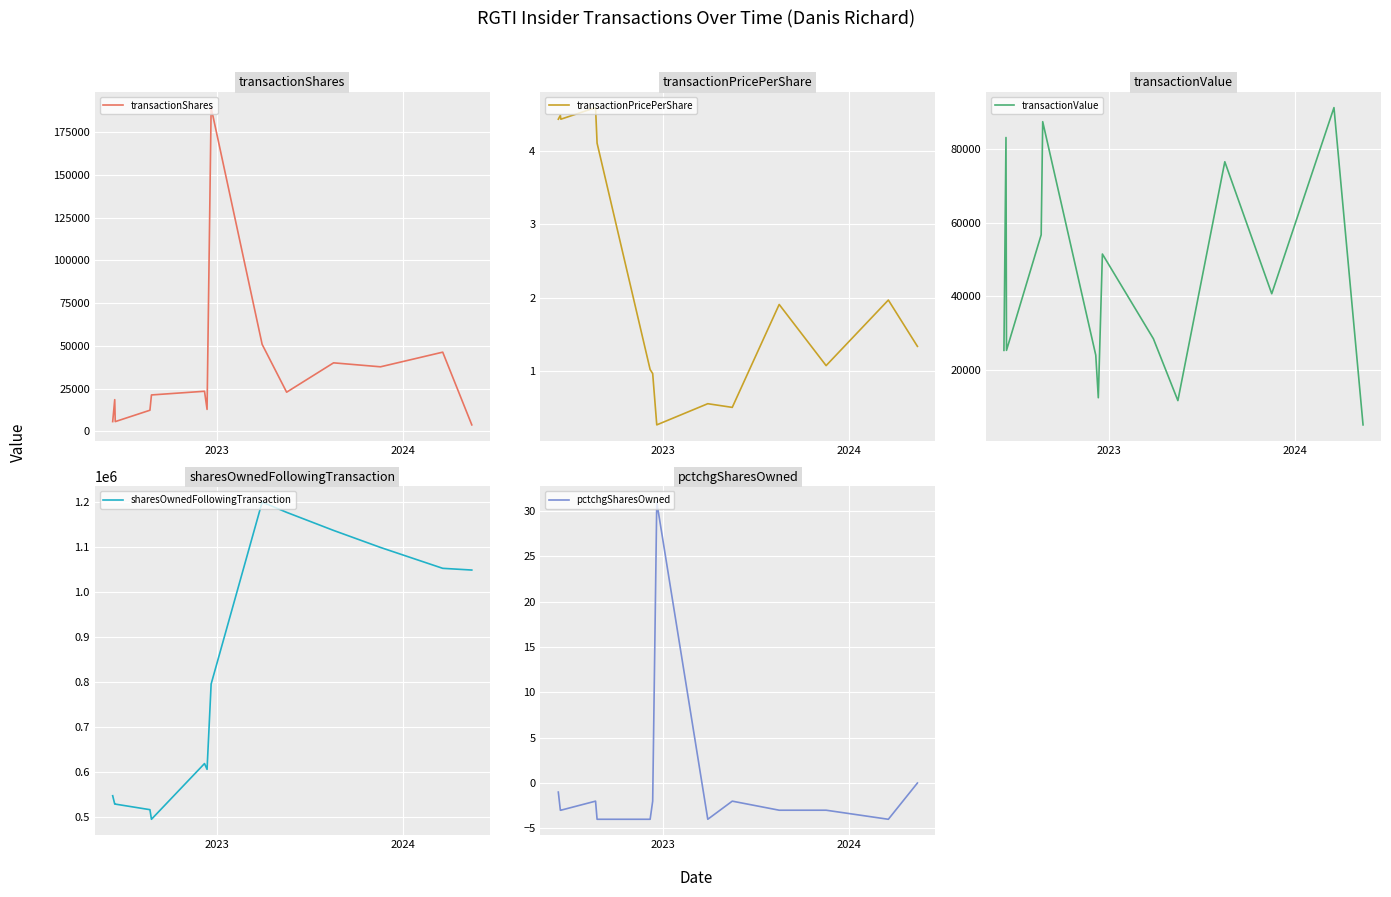

What is the value of the sharesOwnedFollowingTransaction point at the 2nd from the left?

529152.0